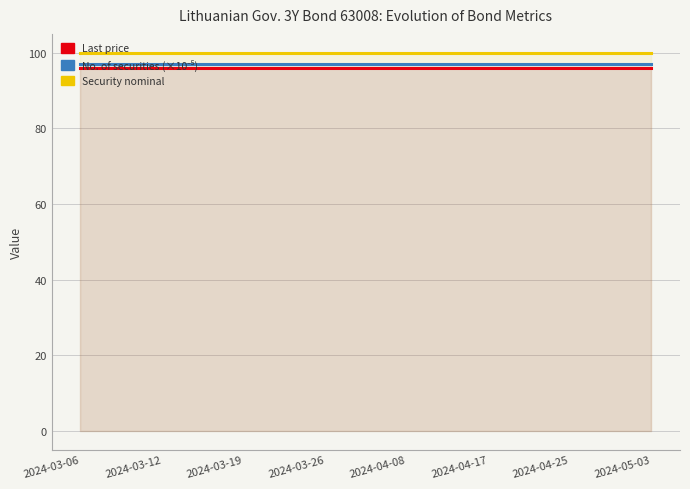

True or false: Security nominal has more than 2 interior local peaks.

False